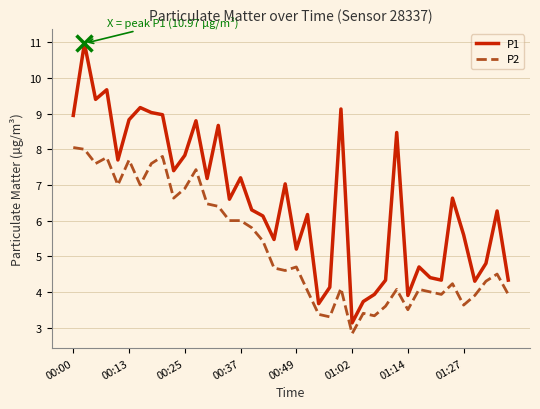

What are all the series names shown in the legend?

P1, P2